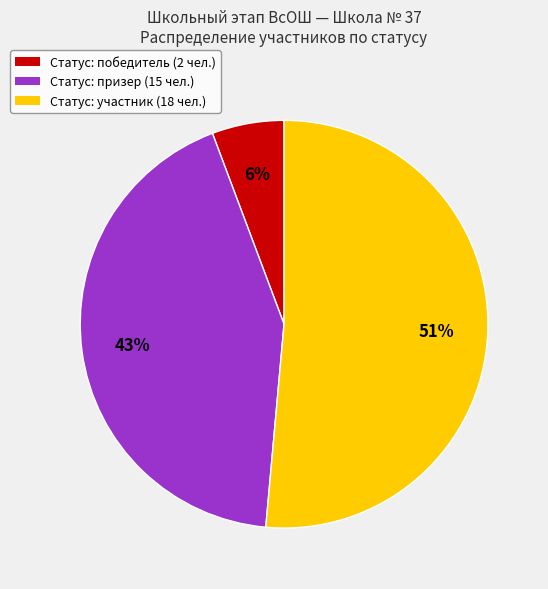

To the nearest percent, what is the average slice percentage?

33%